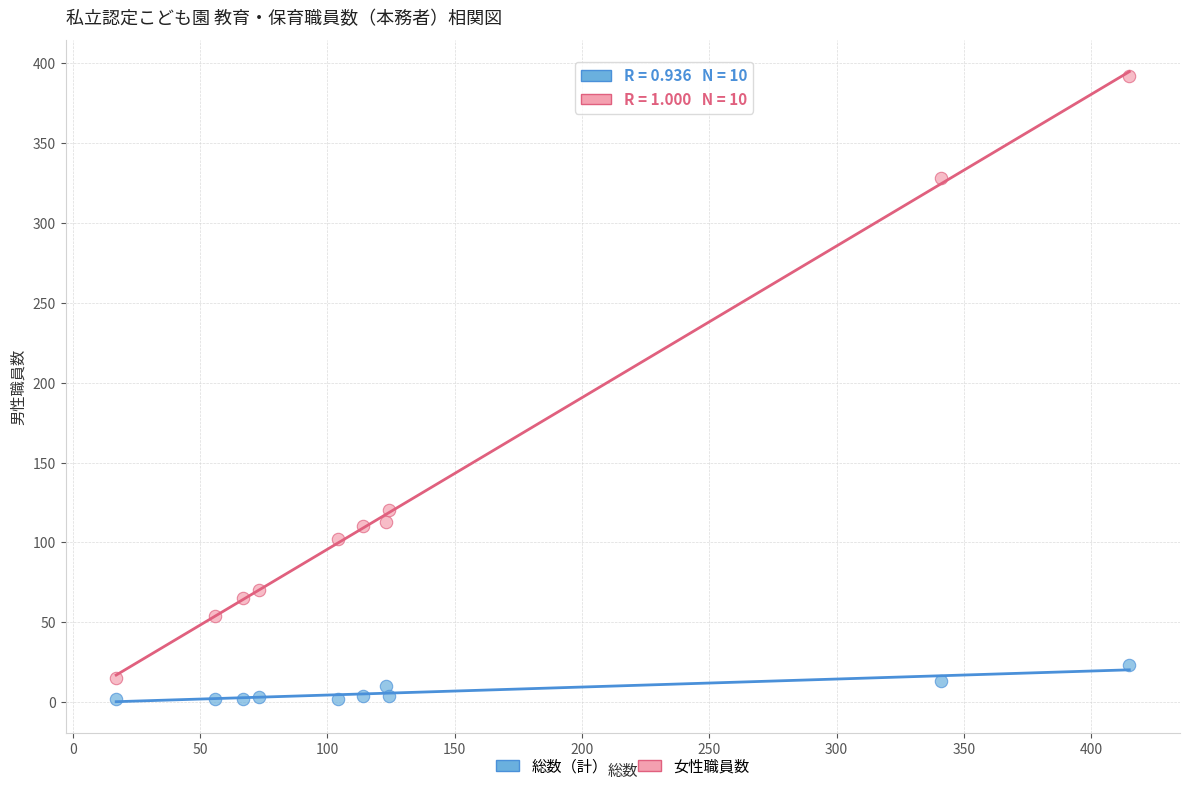

In the 女性職員数 series, what Y value is closest to 203?

120